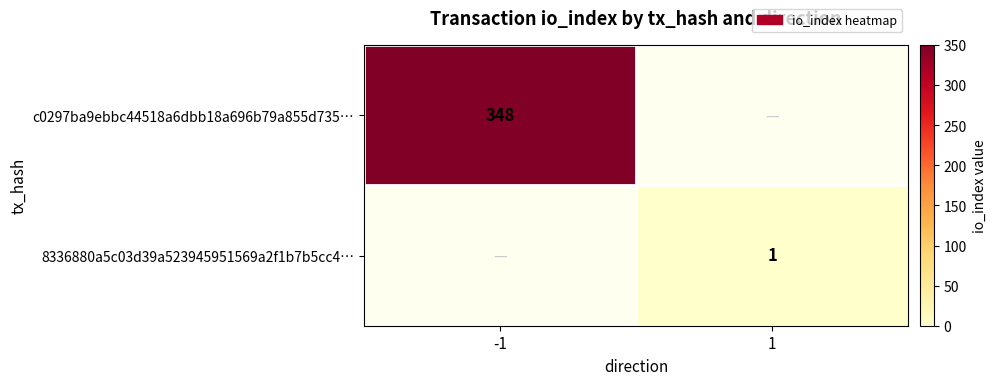

The c0297ba9ebbc44518a6dbb18a696b79a855d735… series shows 348 at -1. True or false?

True